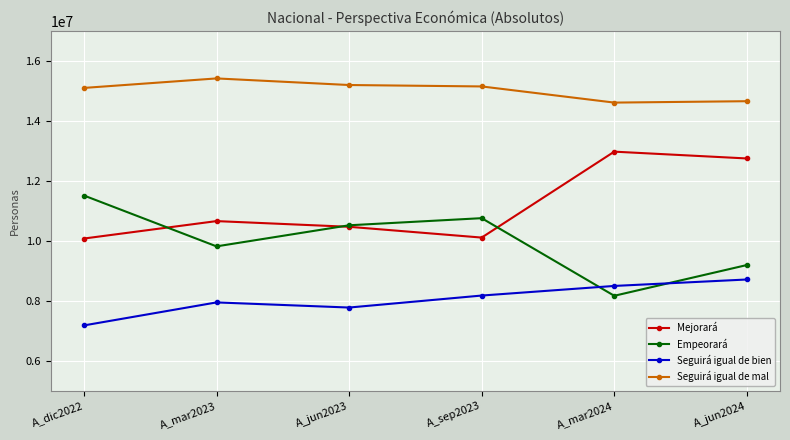

How many lines are shown in the chart?

4